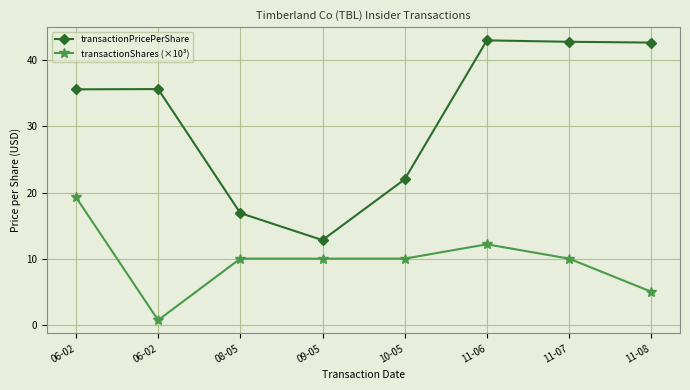

What are all the series names shown in the legend?

transactionPricePerShare, transactionShares (×10³)